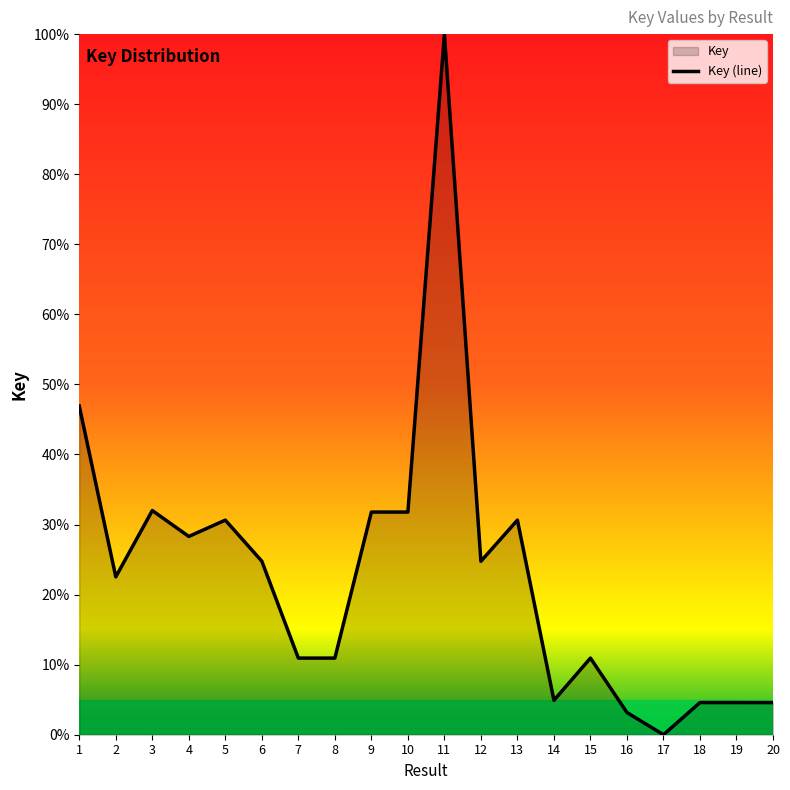

Does the chart display data point markers on the line(s)?

No